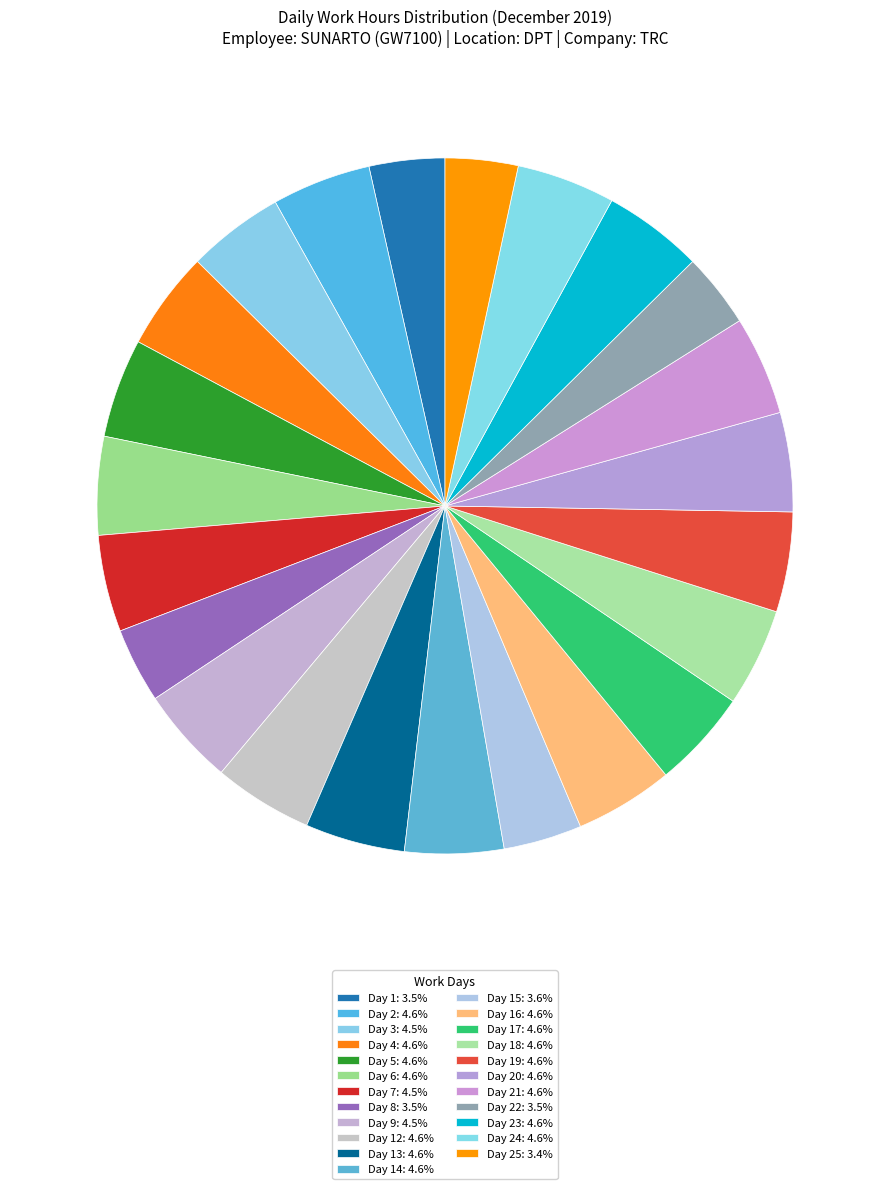

How many slices are in this pie chart?

23